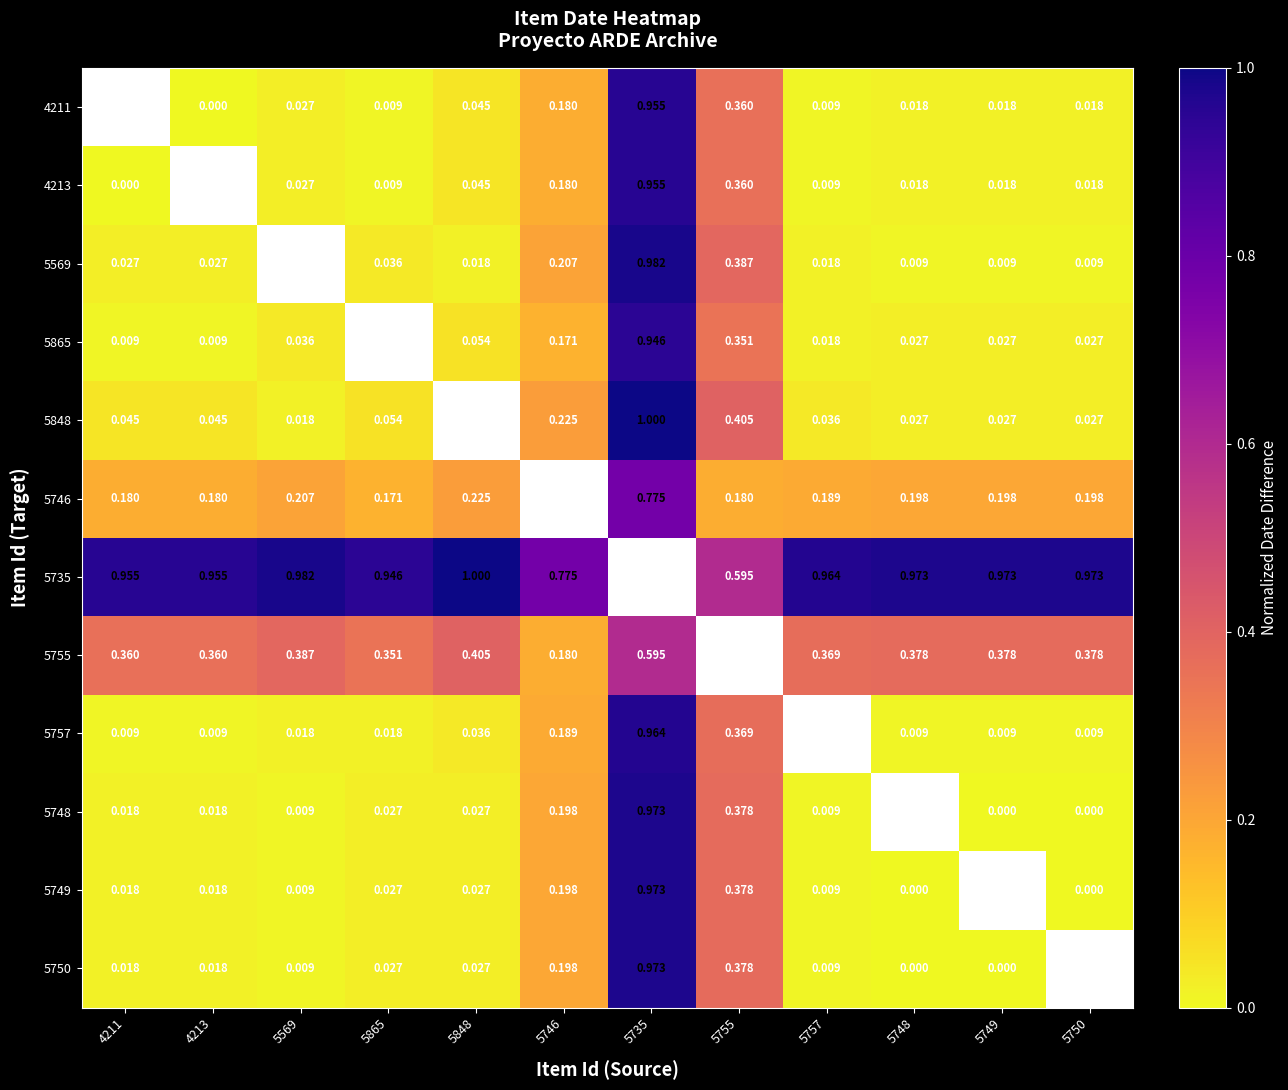

How many data points in 5749 are above 0?

9